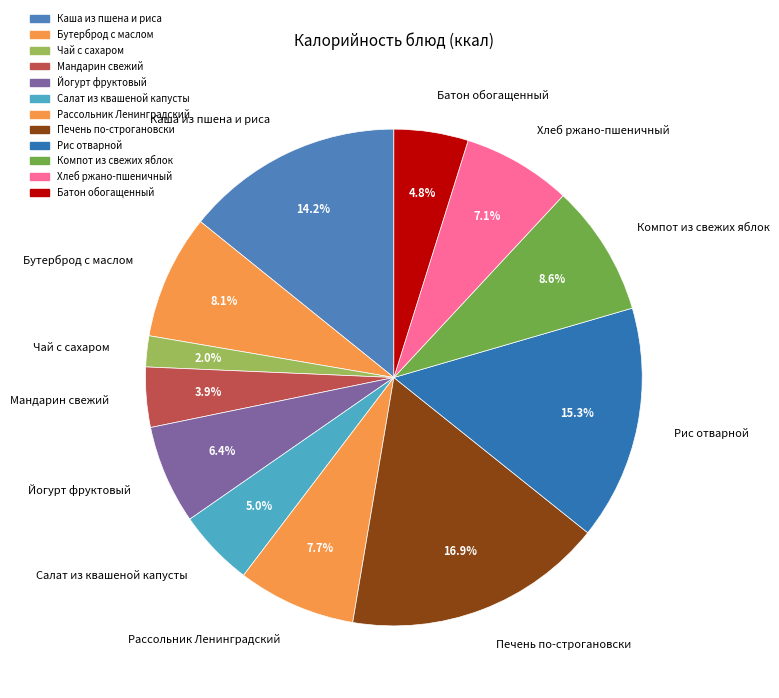

Is the sum of Рассольник Ленинградский and Мандарин свежий greater than half?

No